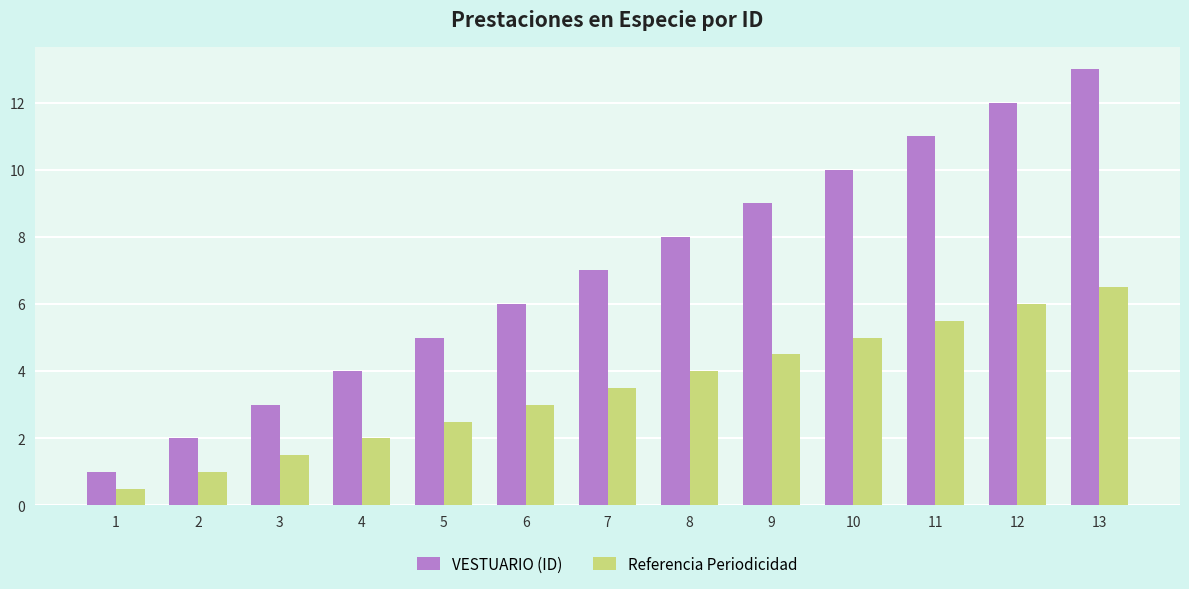

What is the minimum value shown in the chart?

0.5